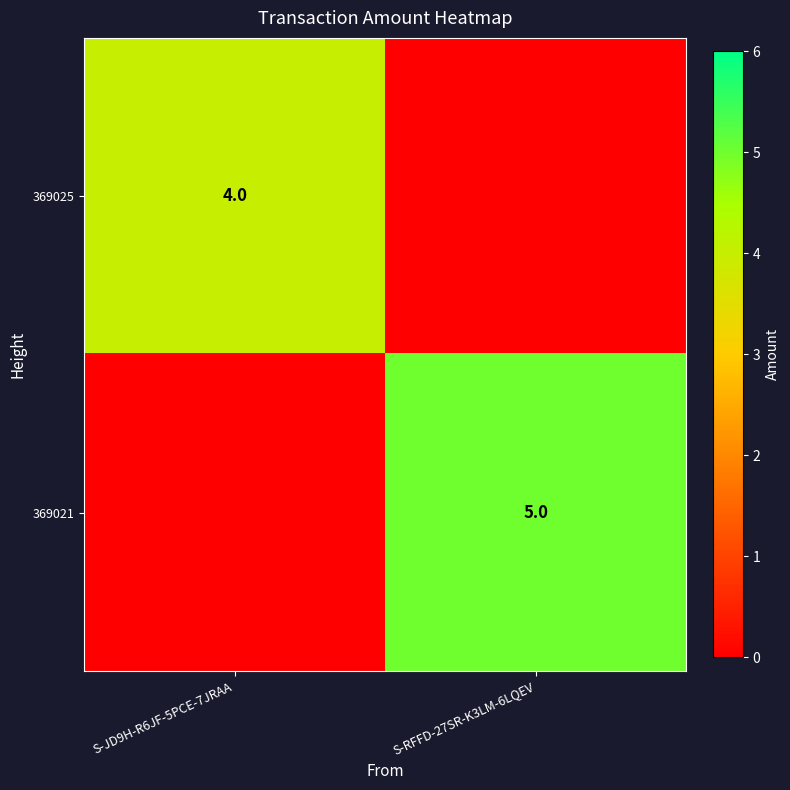

Is it true that 369021 equals 5 at S-RFFD-27SR-K3LM-6LQEV?

True